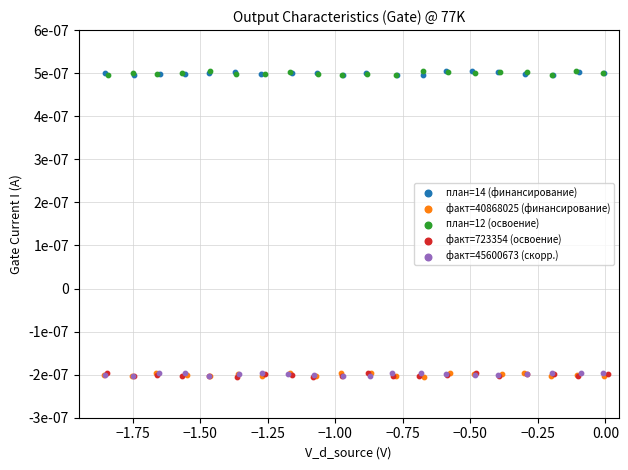

What are all the series names shown in the legend?

план=14 (финансирование), факт=40868025 (финансирование), план=12 (освоение), факт=723354 (освоение), факт=45600673 (скорр.)